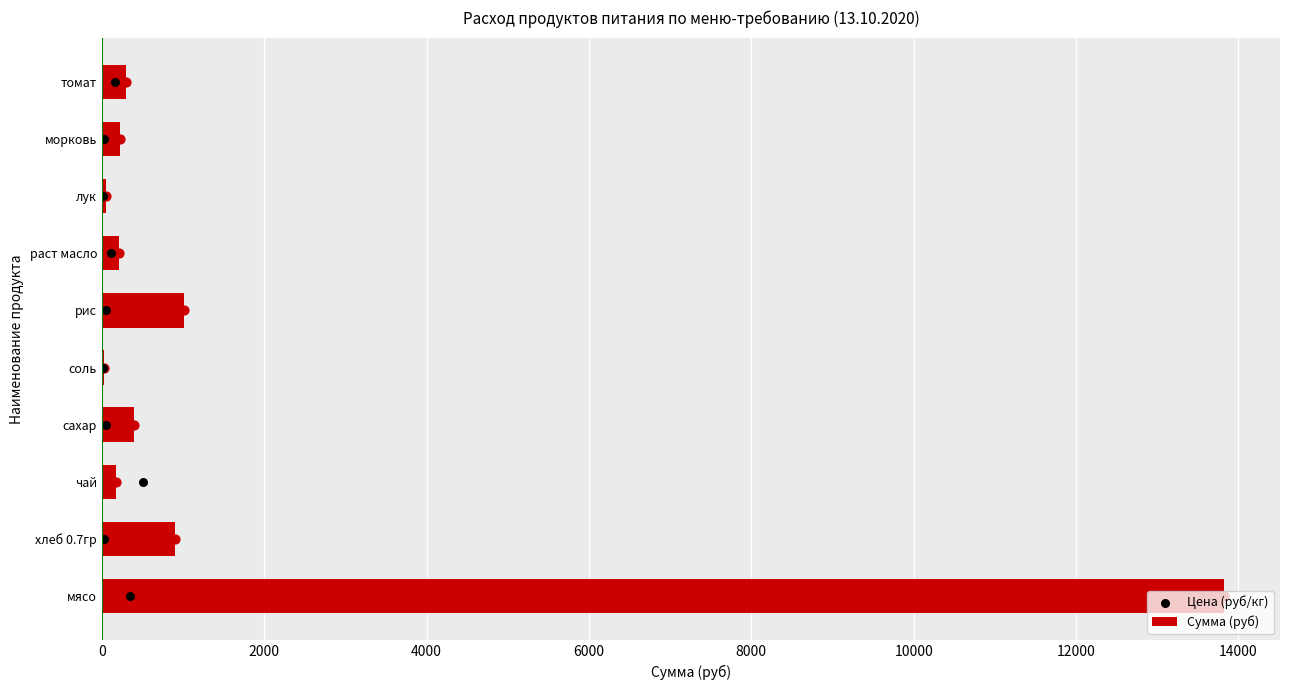

What is the maximum value for Сумма (руб)?

13821.5